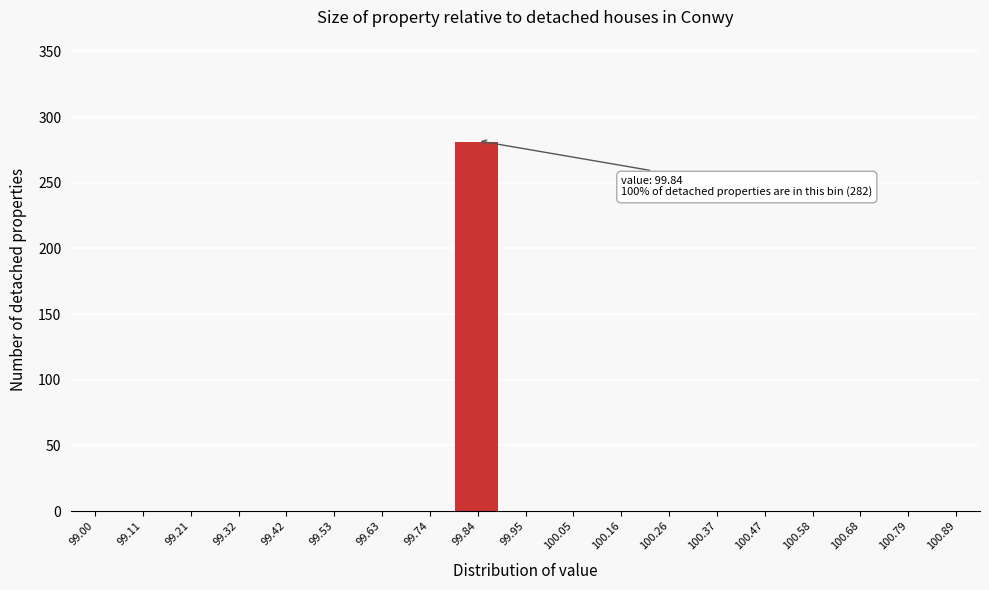

Reading right to left, list all the values displayed in this chart.

100.89=0	100.79=0	100.68=0	100.58=0	100.47=0	100.37=0	100.26=0	100.16=0	100.05=0	99.95=0	99.84=282	99.74=0	99.63=0	99.53=0	99.42=0	99.32=0	99.21=0	99.11=0	99.00=0